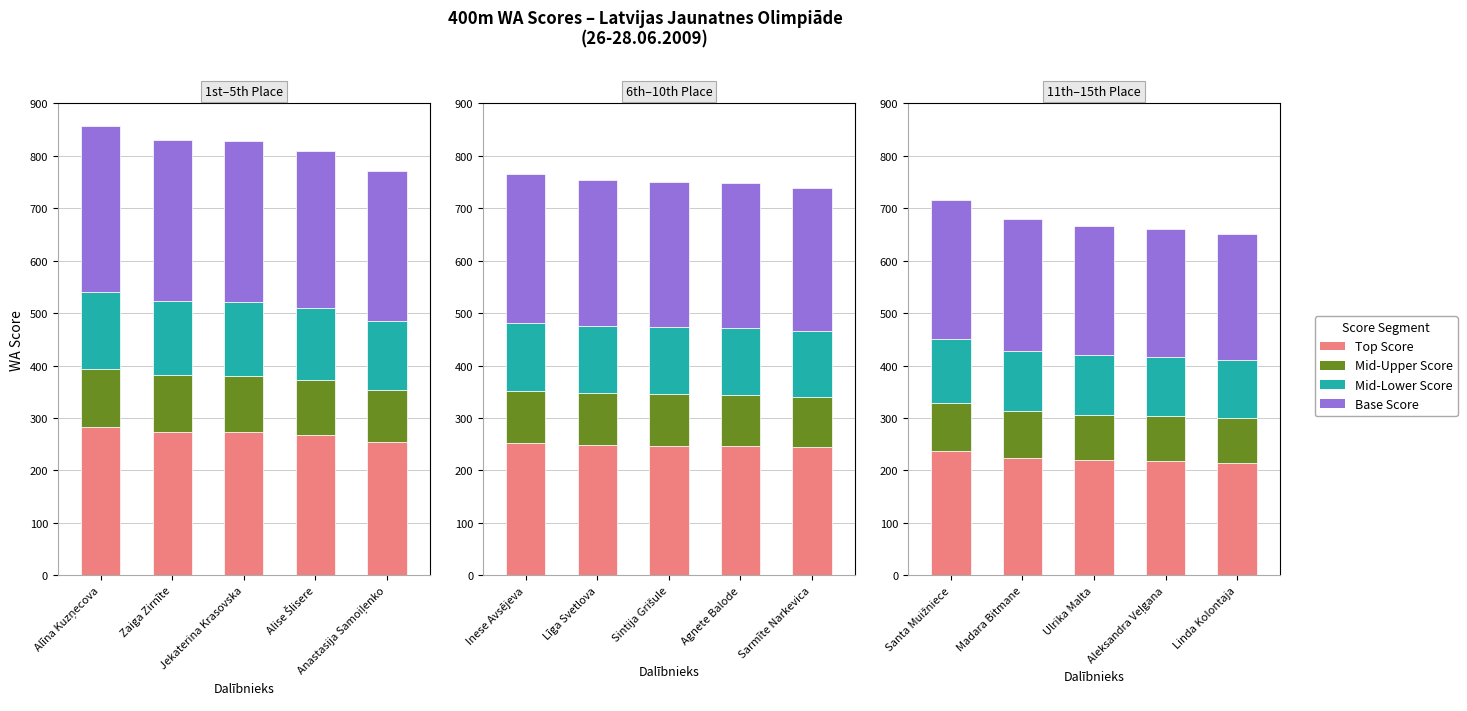

List the series in order of their overall mean, lowest first.

Mid-Upper Score, Mid-Lower Score, Top Score, Base Score